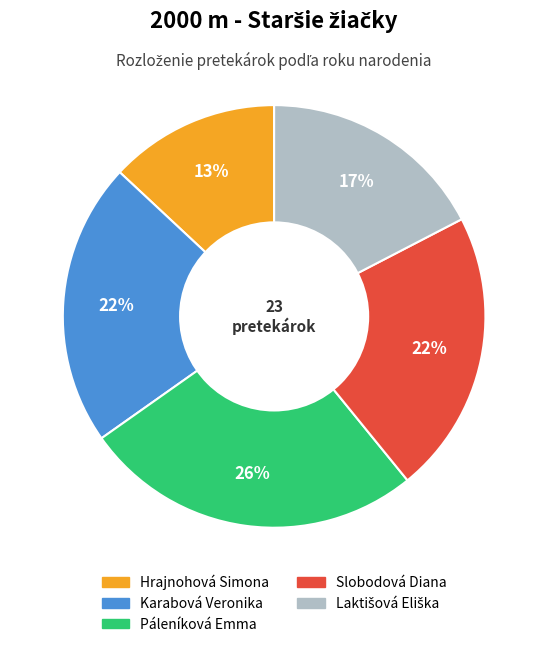

To the nearest percent, what is the difference between the largest and smallest slice percentages?

13%